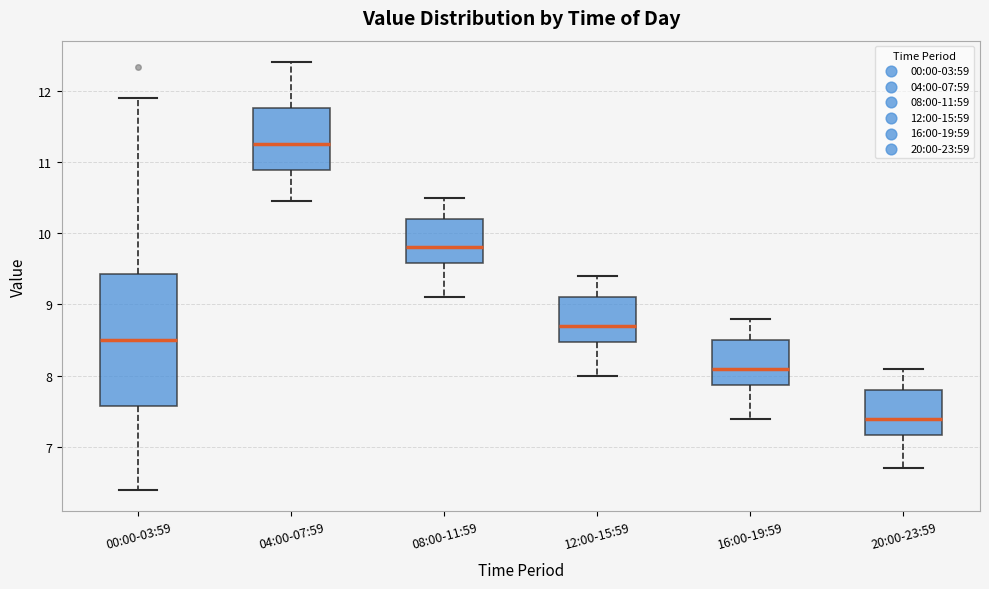

Reading left to right, read every box against the y-axis: the position of its median line, the range the box covers, and the ends of its whiskers. The values are not printed on the chart, so give them approximately, as read against the axis.

00:00-03:59: median 8.5, box 7.6 to 9.4, whiskers 6.4 to 11.9
04:00-07:59: median 11.3, box 10.9 to 11.8, whiskers 10.5 to 12.4
08:00-11:59: median 9.8, box 9.6 to 10.2, whiskers 9.1 to 10.5
12:00-15:59: median 8.7, box 8.5 to 9.1, whiskers 8.0 to 9.4
16:00-19:59: median 8.1, box 7.9 to 8.5, whiskers 7.4 to 8.8
20:00-23:59: median 7.4, box 7.2 to 7.8, whiskers 6.7 to 8.1